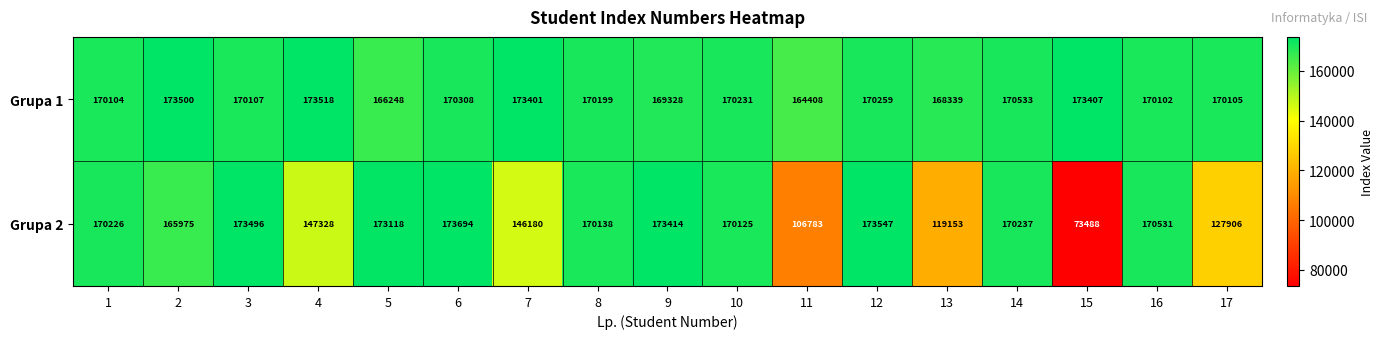

At which category is the sum across all series the highest?

6